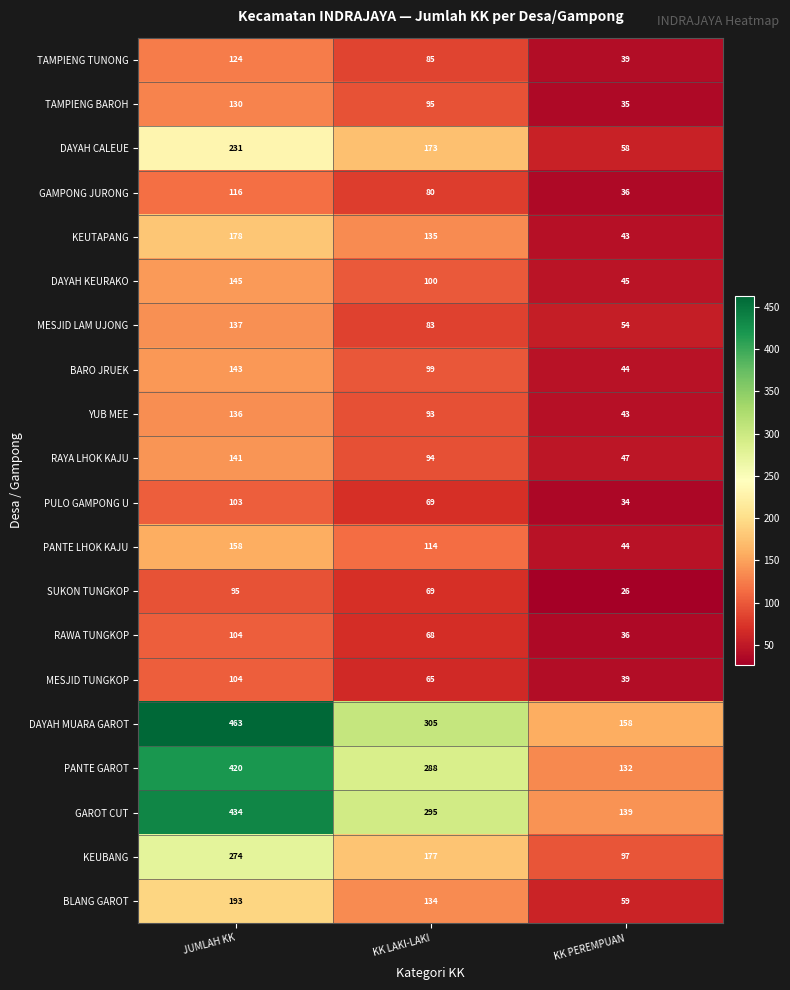

List the labels in order of KEUBANG value, largest first.

JUMLAH KK, KK LAKI-LAKI, KK PEREMPUAN